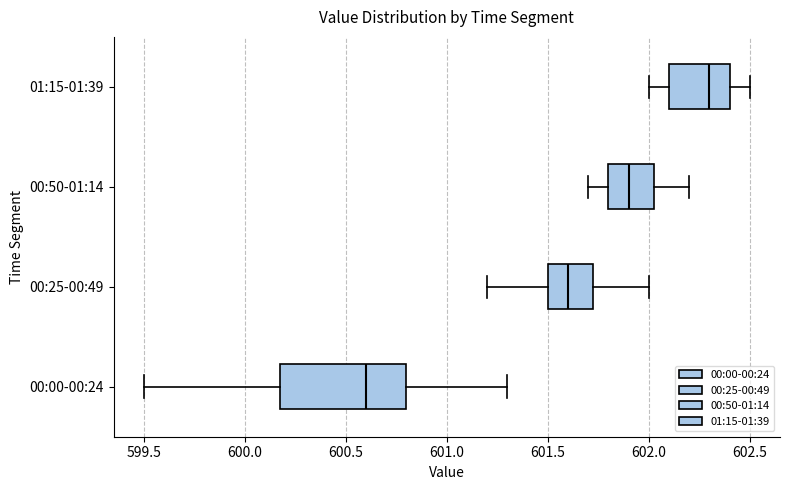

Comparing the boxes themselves (not the whiskers), which one is the widest?

00:00-00:24